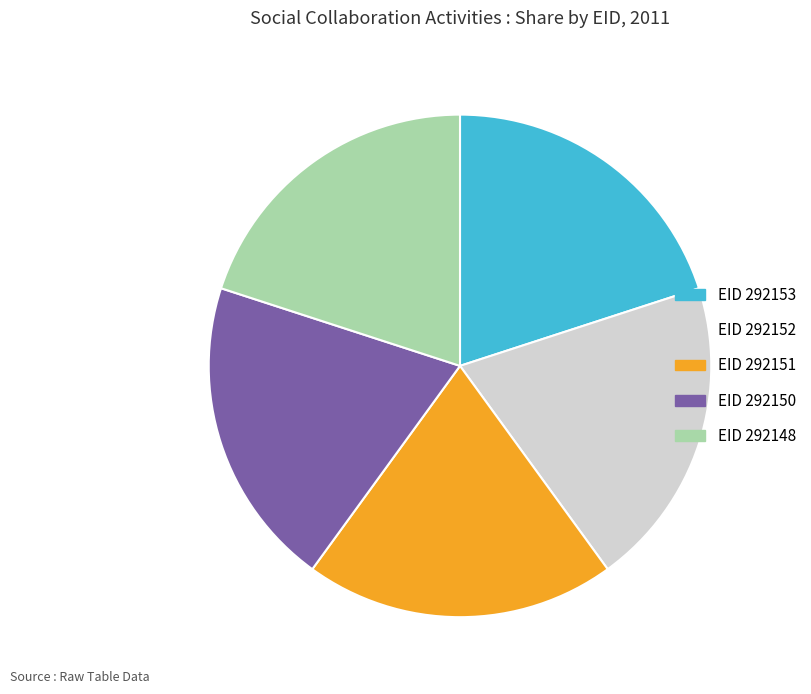

Does any single category account for the majority?

No